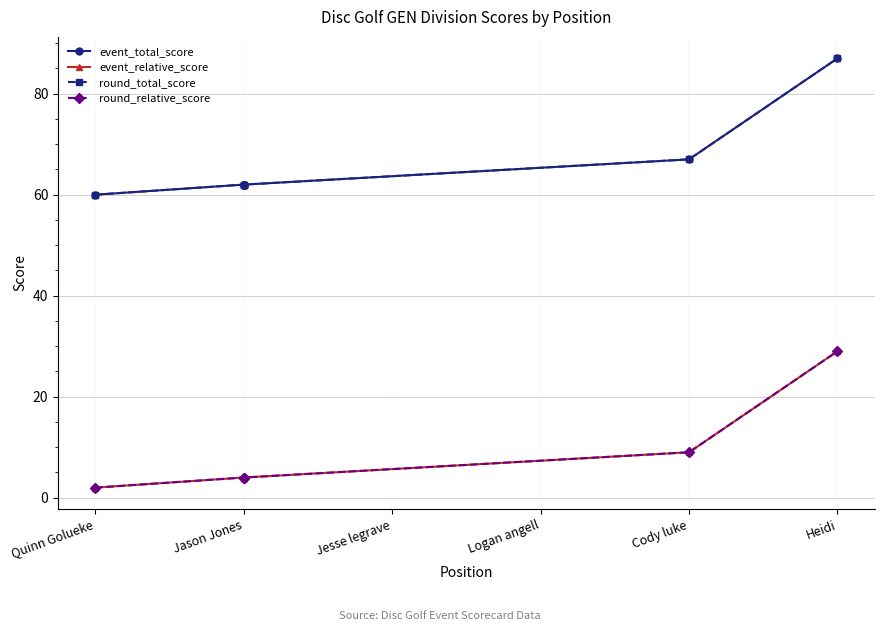

What position from the right is Cody luke?

2